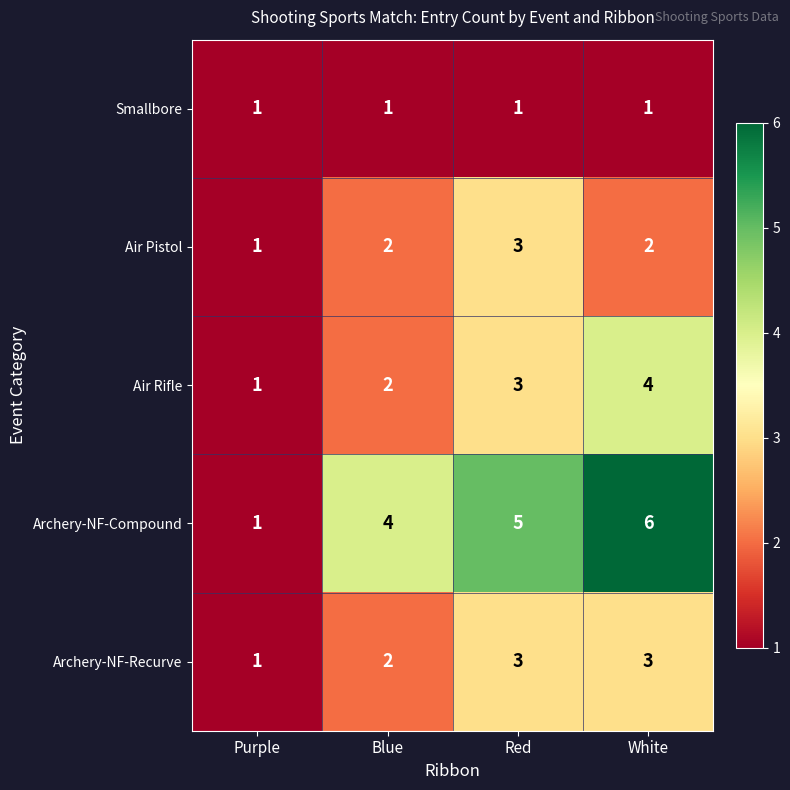

At which label does Air Pistol reach its minimum?

Purple